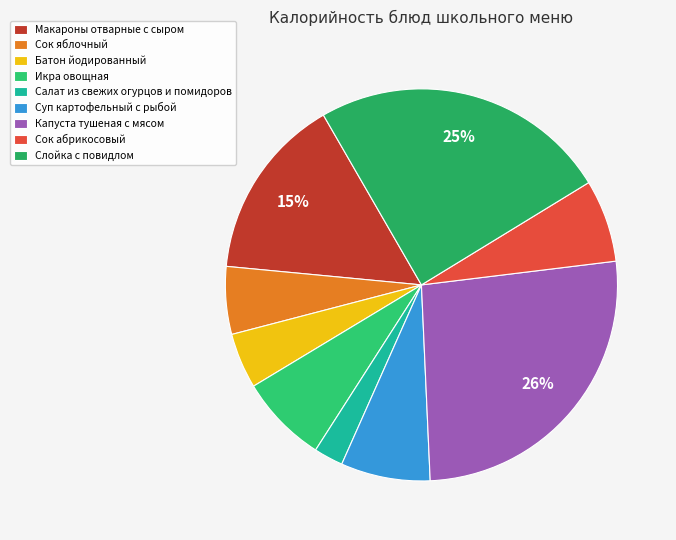

Which category has the smallest portion of the pie?

Салат из свежих огурцов и помидоров